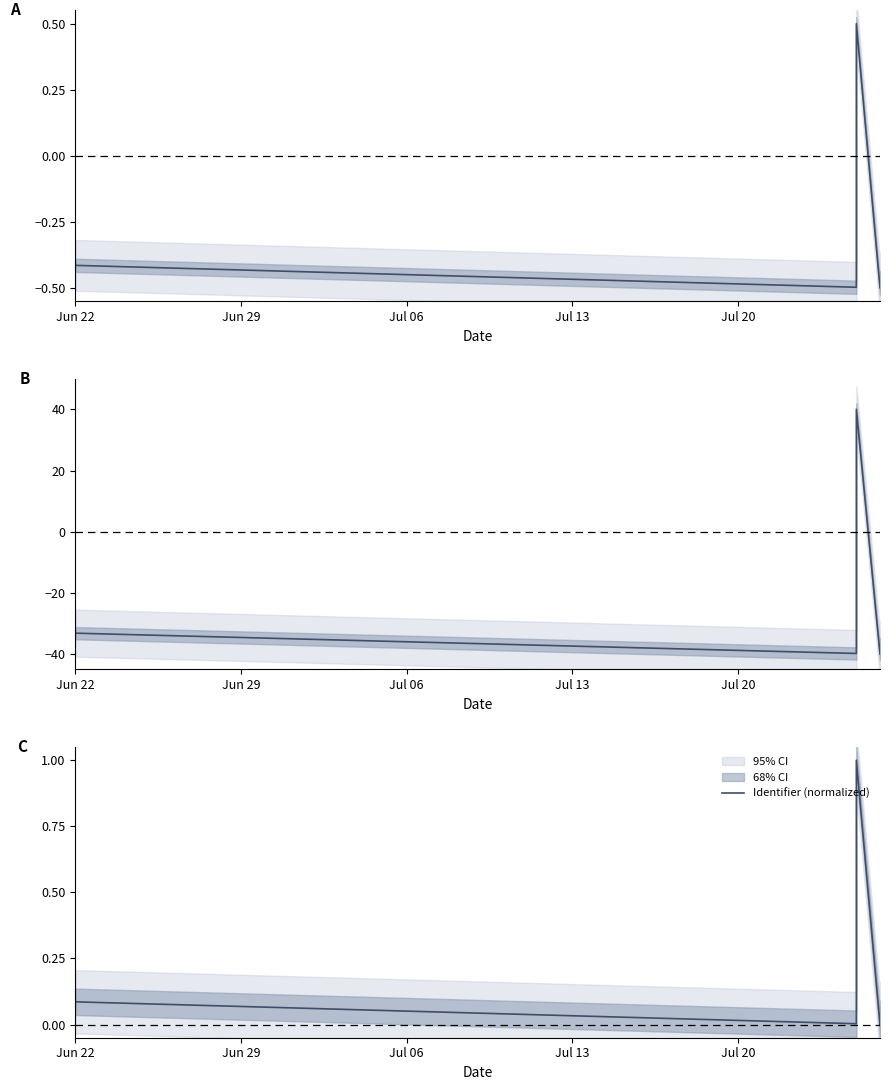

How many series are shown in this chart?

1